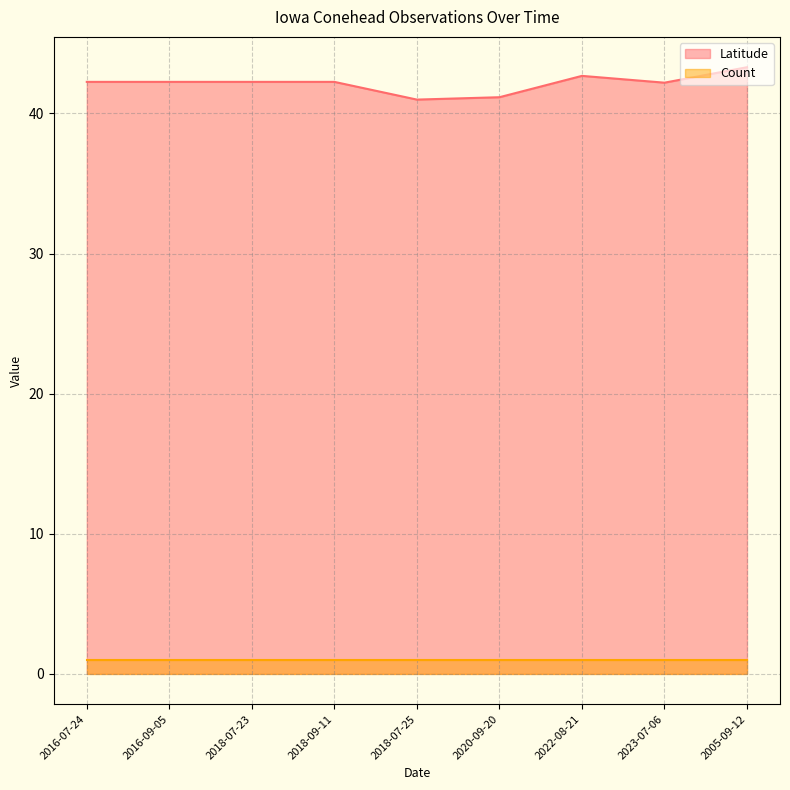

What is the smallest value displayed?

1.0